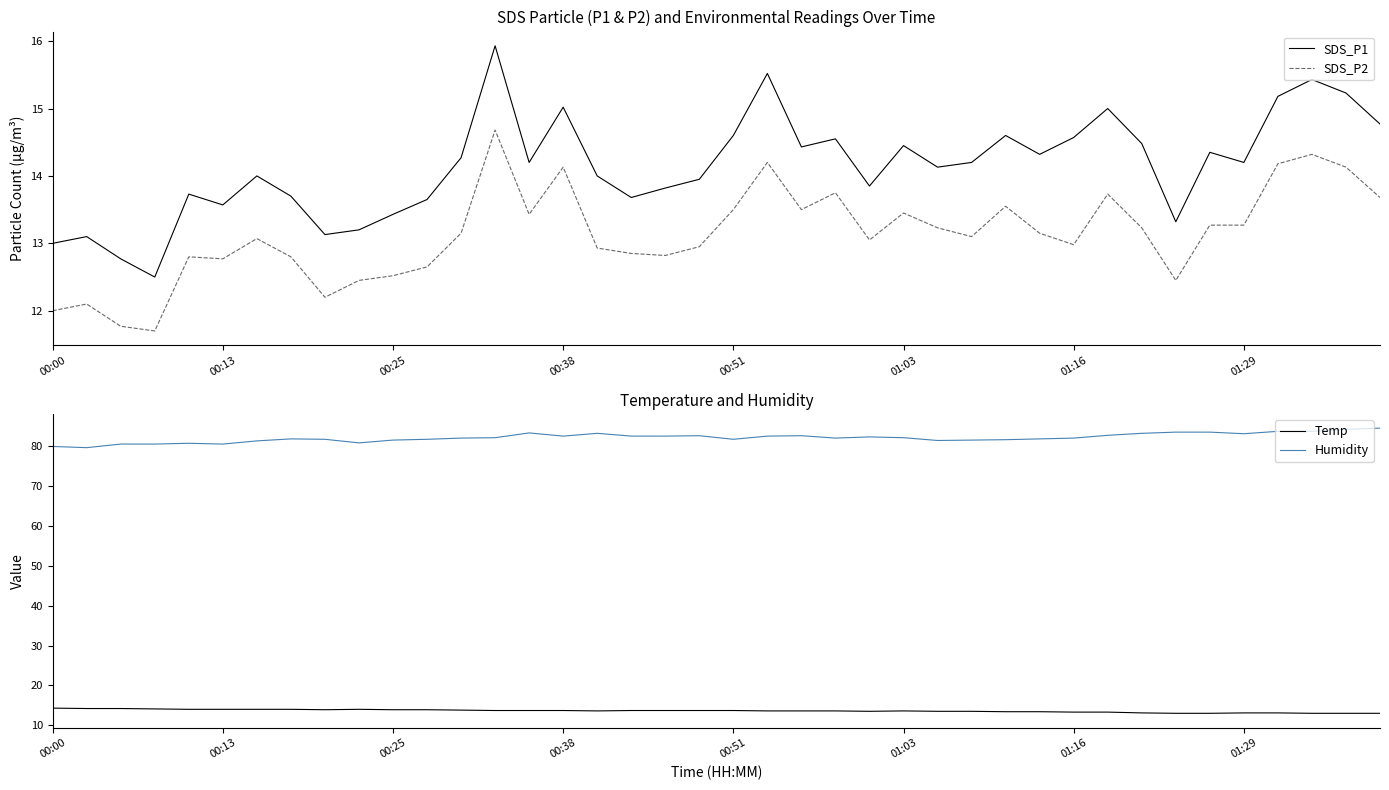

True or false: Humidity and SDS_P2 intersect in this chart.

False